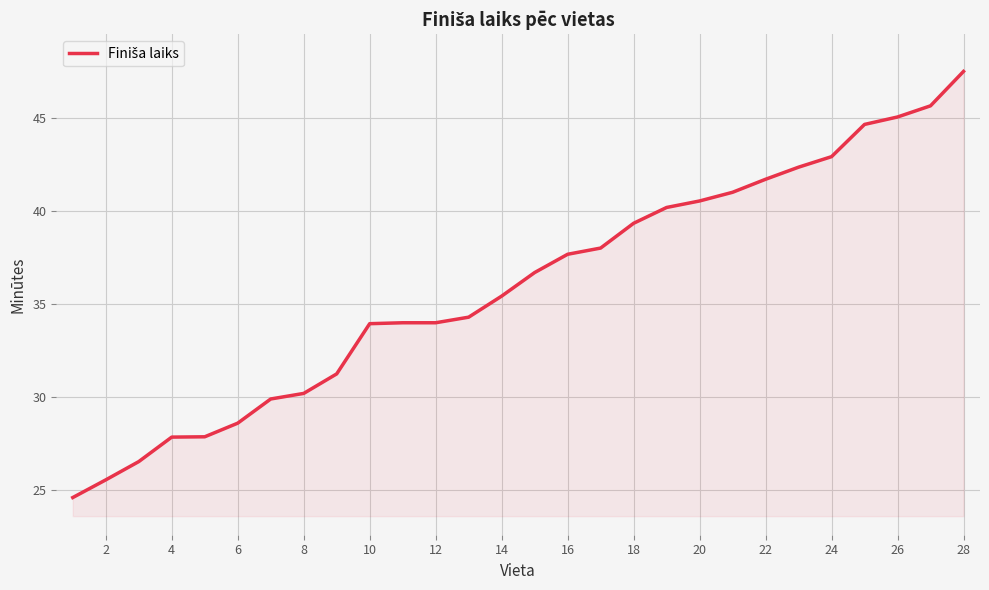

What is the minimum value shown in the chart?

24.6